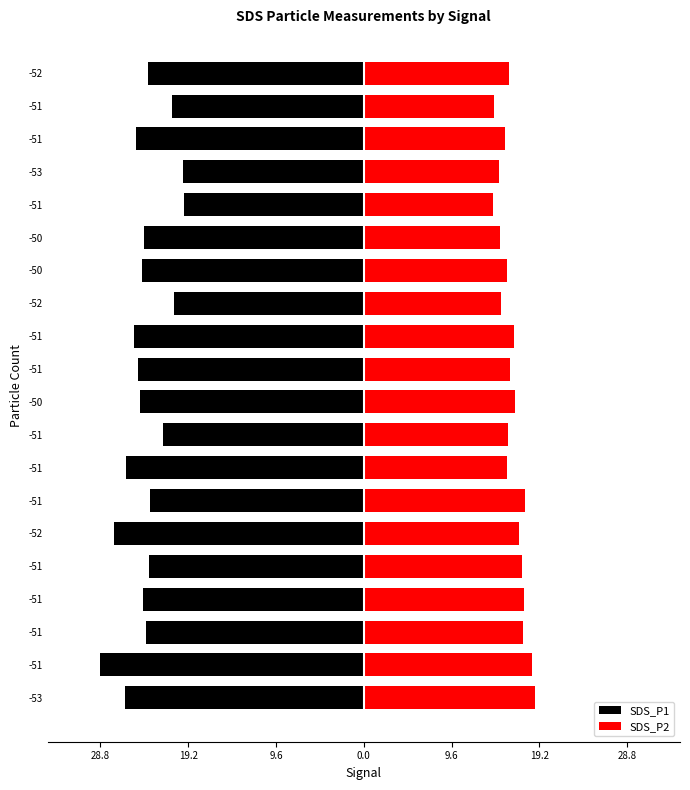

What is the difference between the highest and lowest values at -51?

47.2